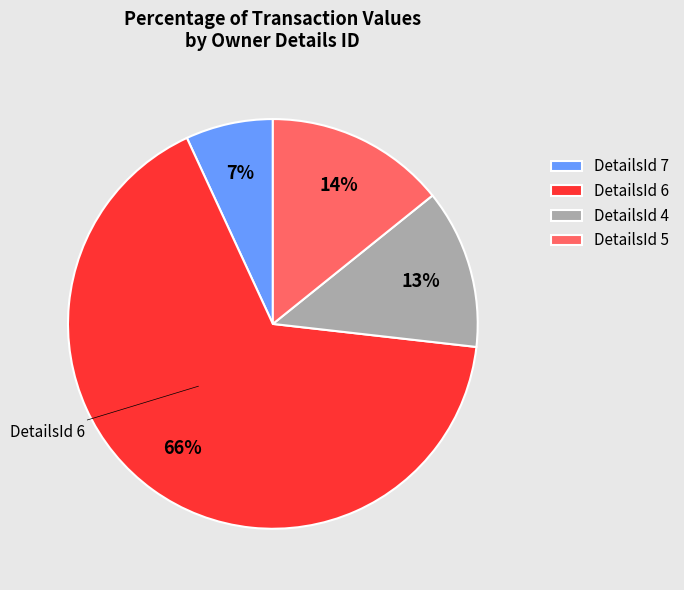

Combined, do DetailsId 7 and DetailsId 6 account for over 50%?

Yes